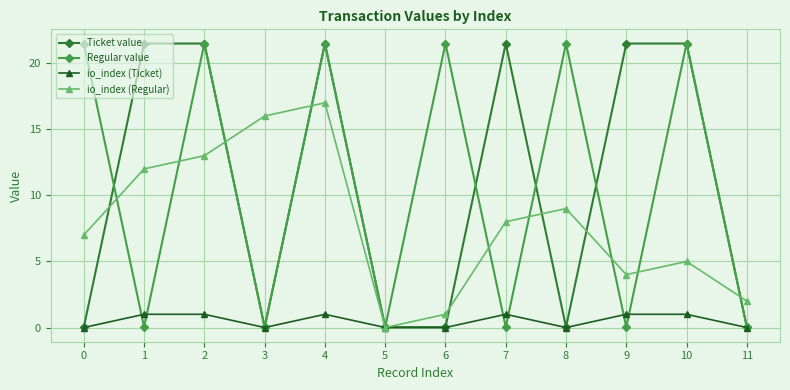

What is the value of the Ticket value point at the 8th from the left?

21.5